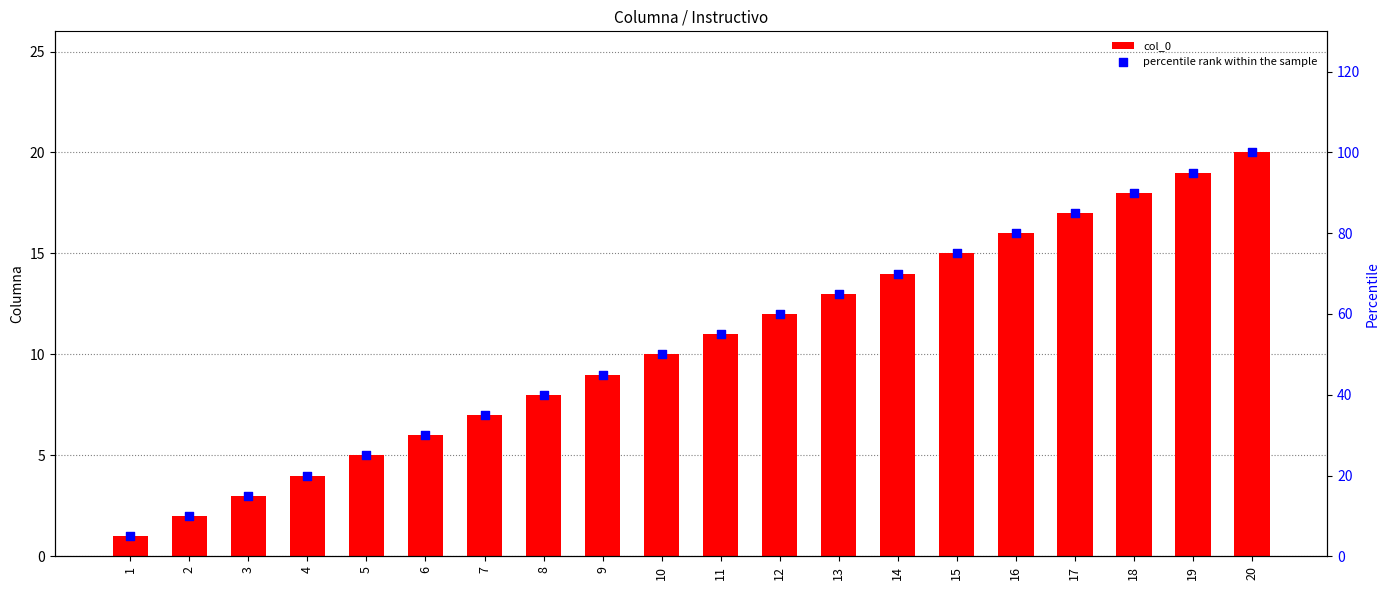

Is the value of percentile rank within the sample at 15 greater than the value of col_0 at 19?

Yes